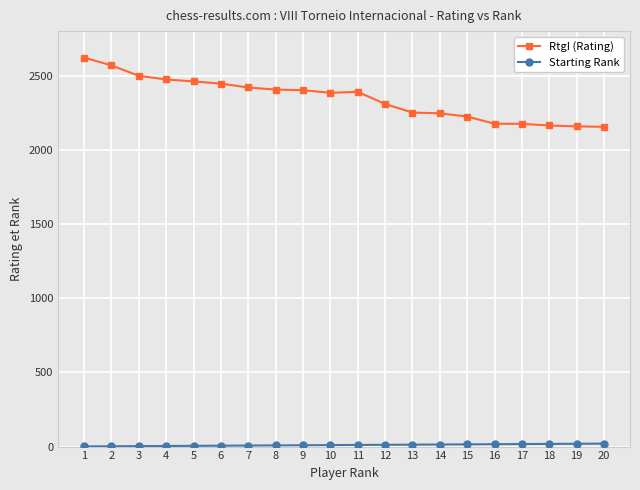

What is the value of the RtgI (Rating) point at the 15th from the left?

2224